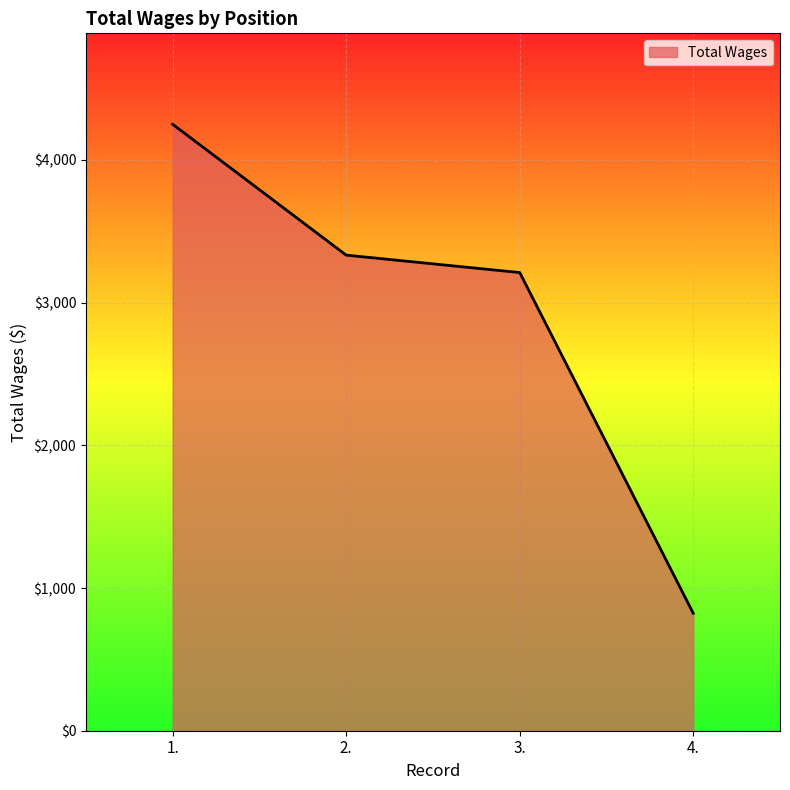

The value at 4. is 1323. True or false?

False